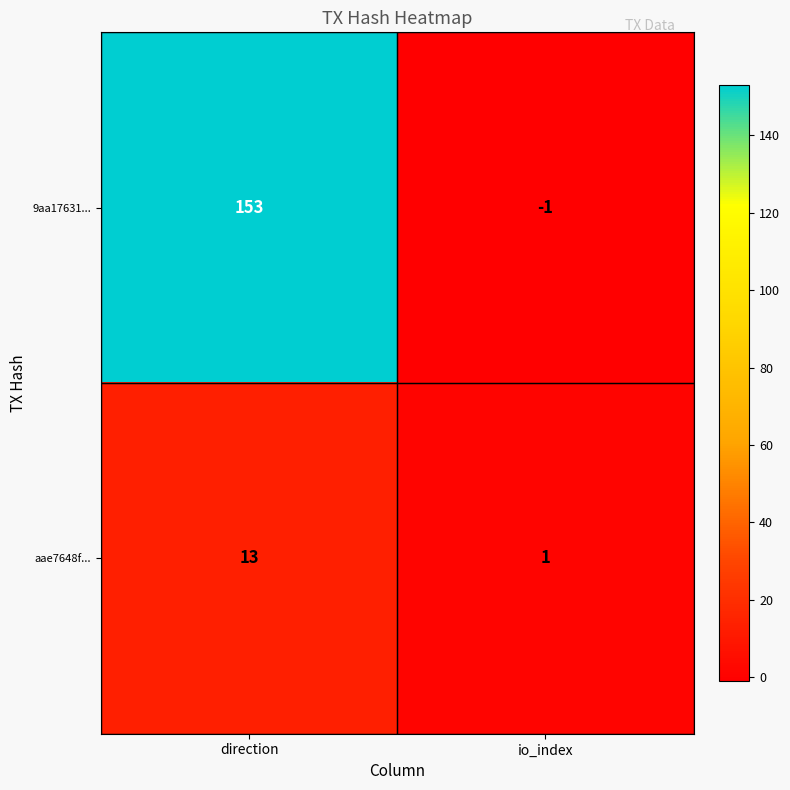

The aae7648f... series shows 0 at io_index. True or false?

False